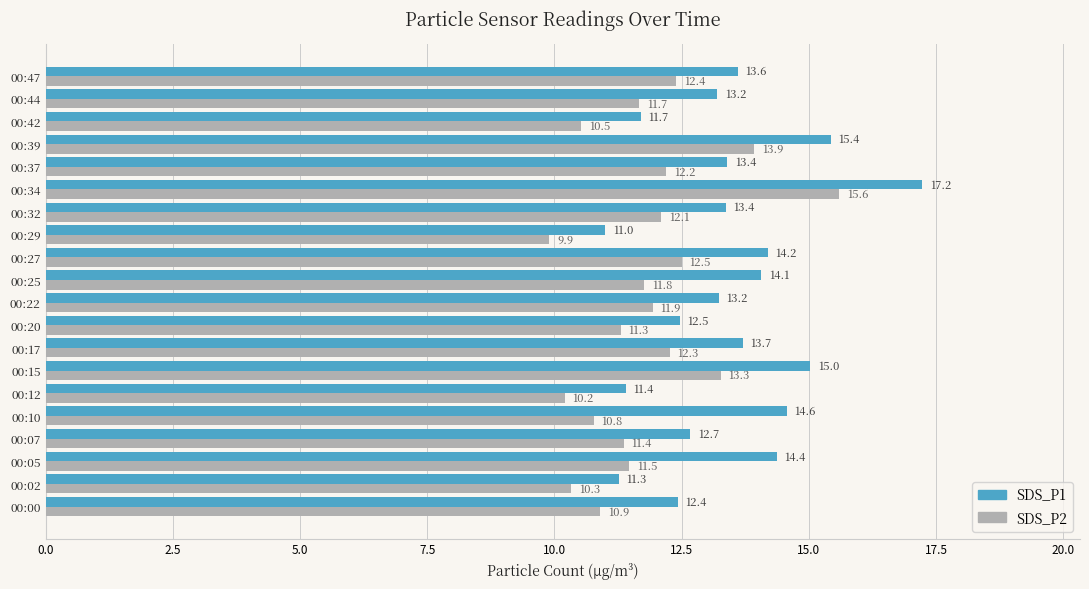

At which category is the sum across all series the highest?

00:34